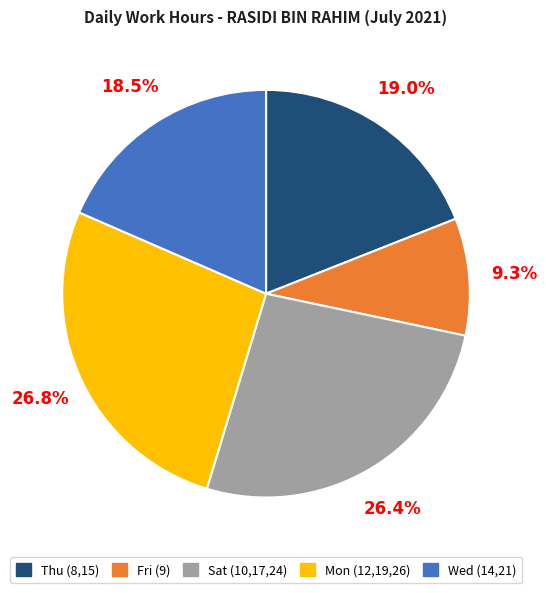

Does any single category account for the majority?

No